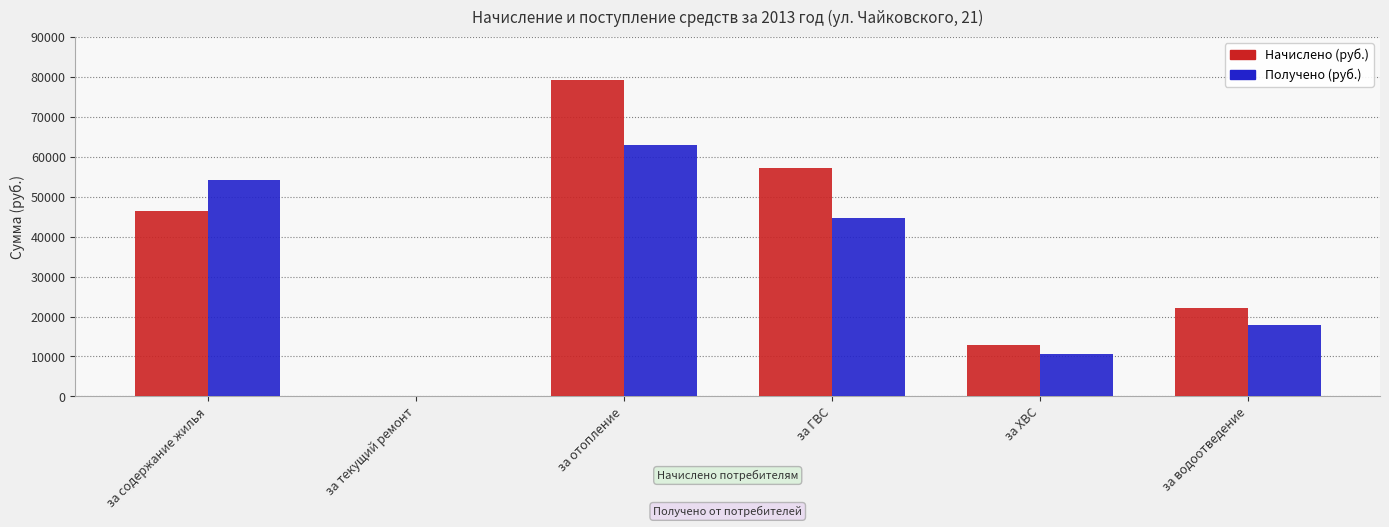

Is the value of Получено (руб.) at за водоотведение greater than the value of Начислено (руб.) at за отопление?

No